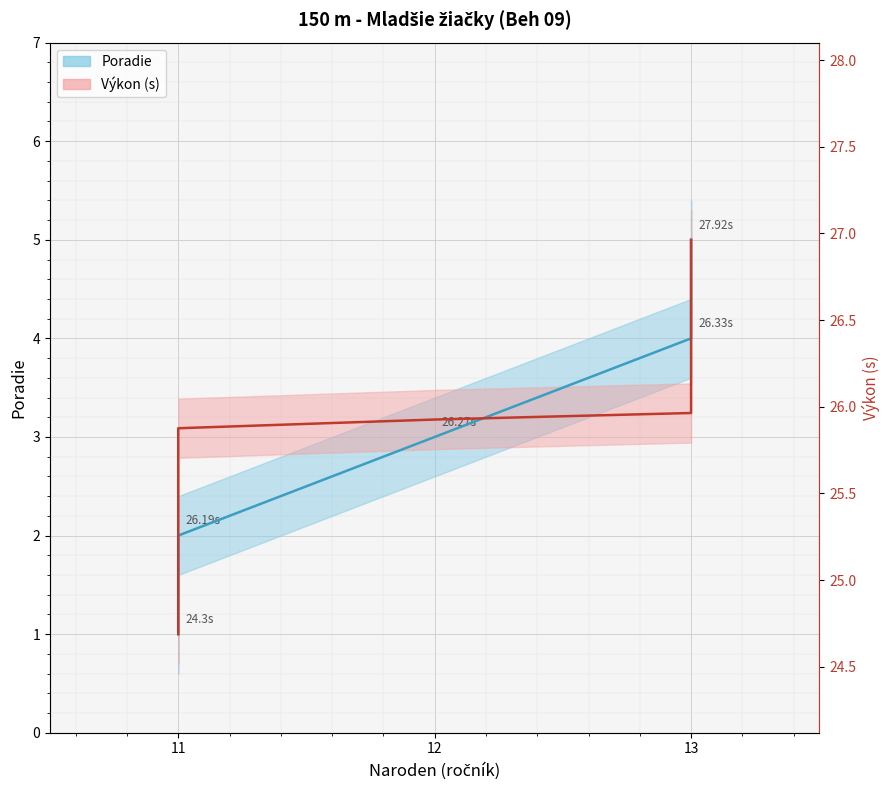

At how many categories does at least one series exceed 4?

1